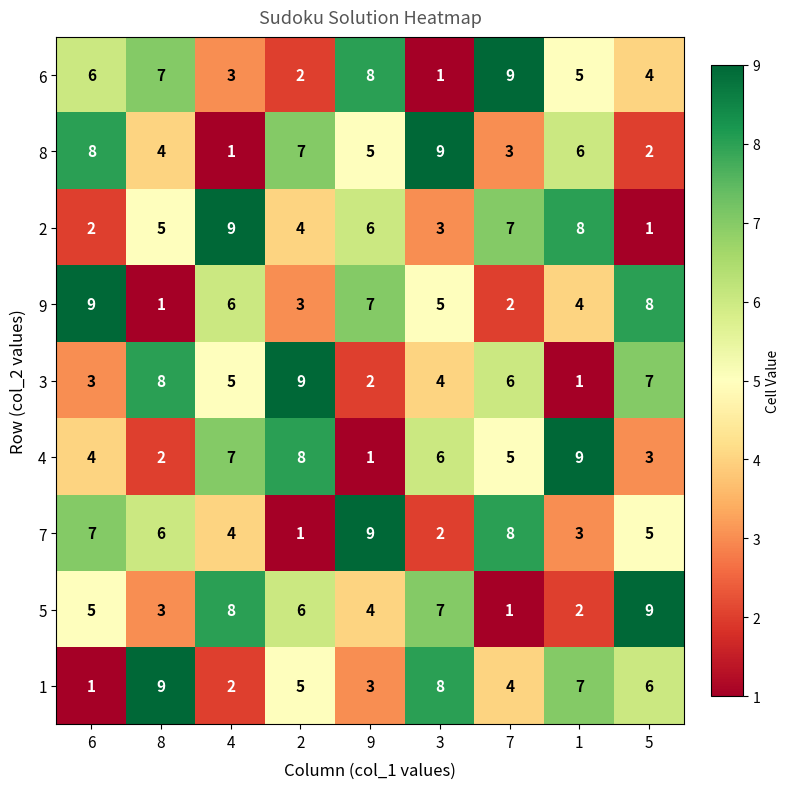

True or false: 4 has a value of 1 at 8.

False